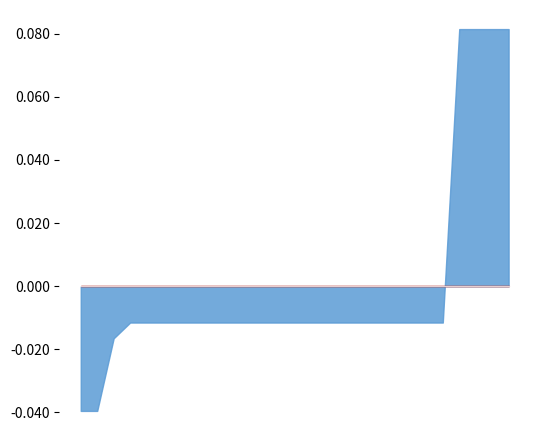

List the series in order of their overall mean, highest first.

TO, LO